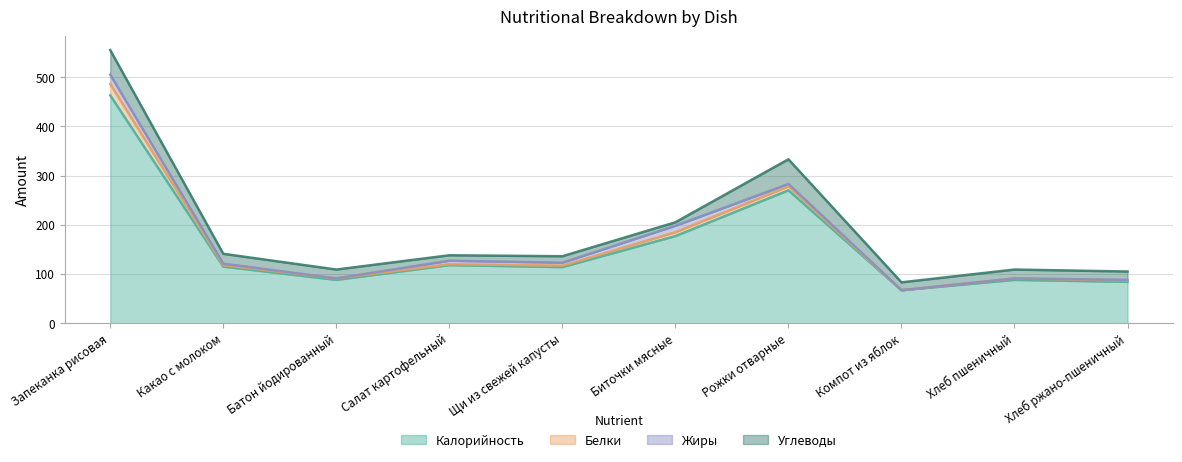

At which label does Жиры reach its peak?

Запеканка рисовая